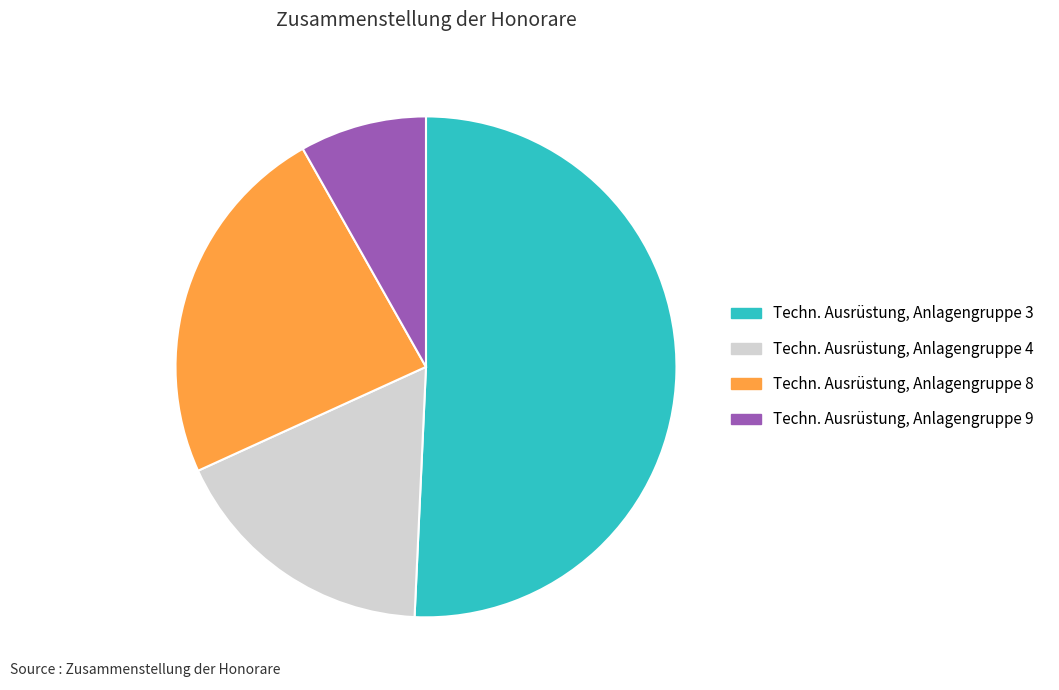

Which category accounts for the majority?

Techn. Ausrüstung, Anlagengruppe 3